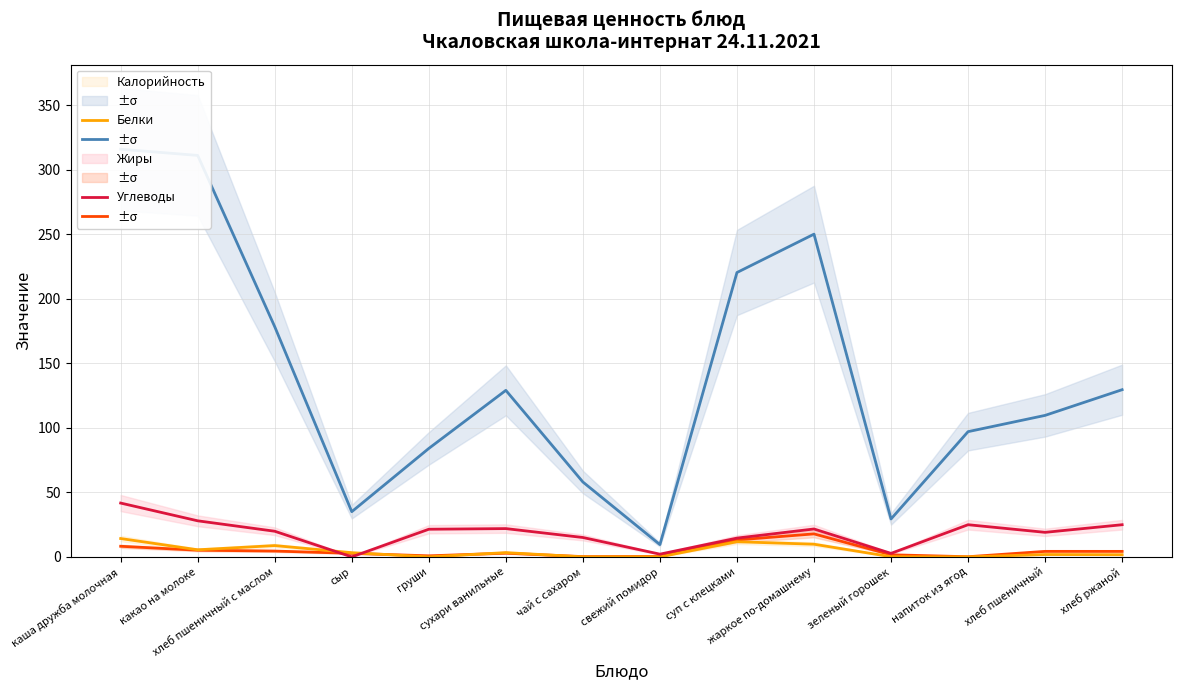

What is the sum of the Калорийность values at хлеб пшеничный and свежий помидор?

119.1